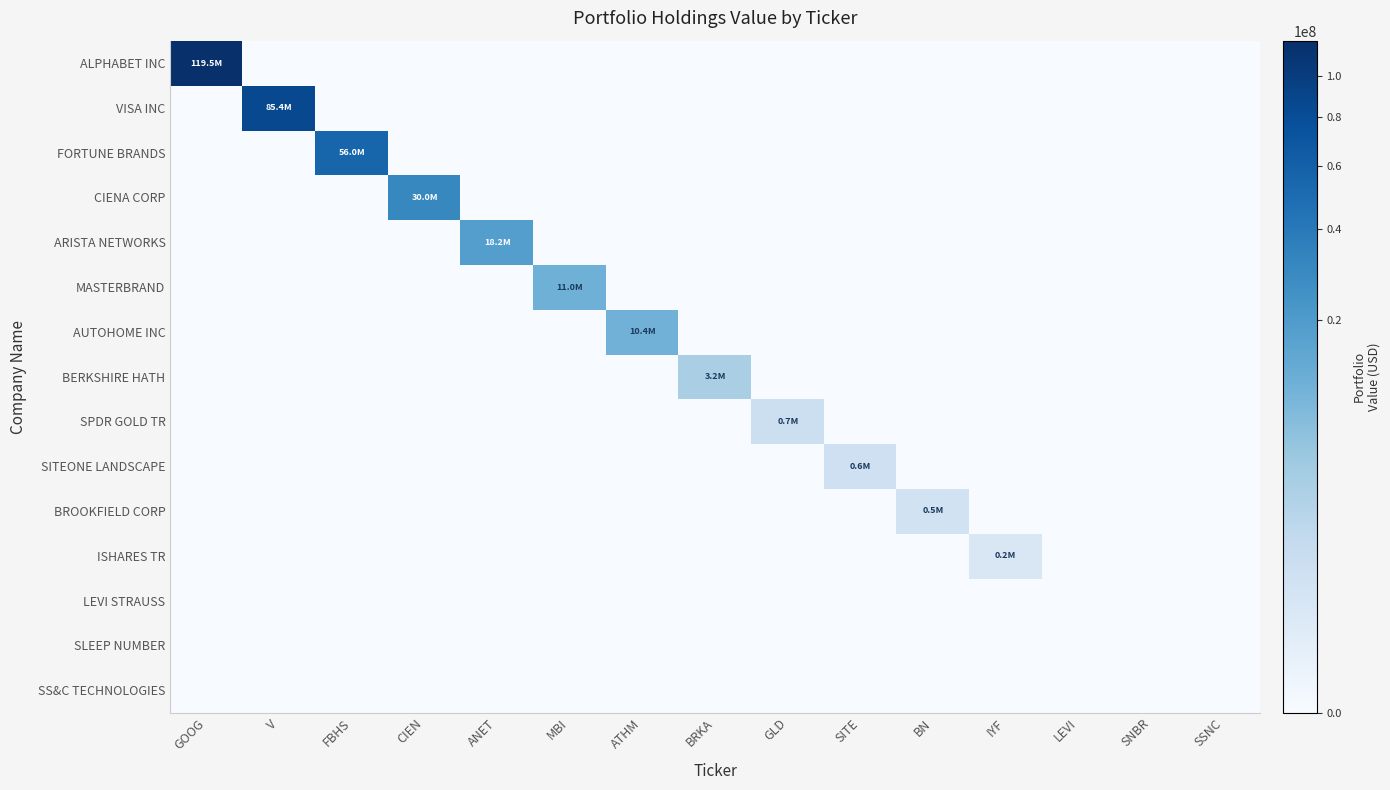

What is the total value across all series at ATHM?

10414208